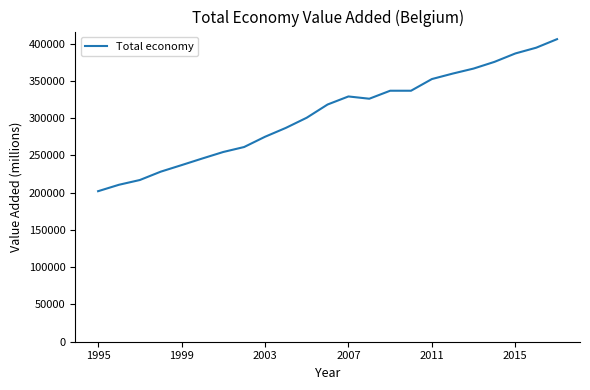

What is the maximum value shown in the chart?

405938.2